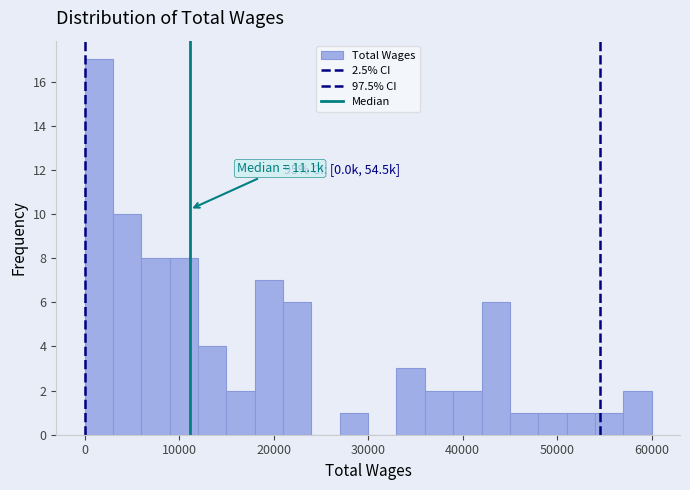

Around what value on the x-axis is the tallest bar? Give the approximate position of its centre, as read against the axis.

2000